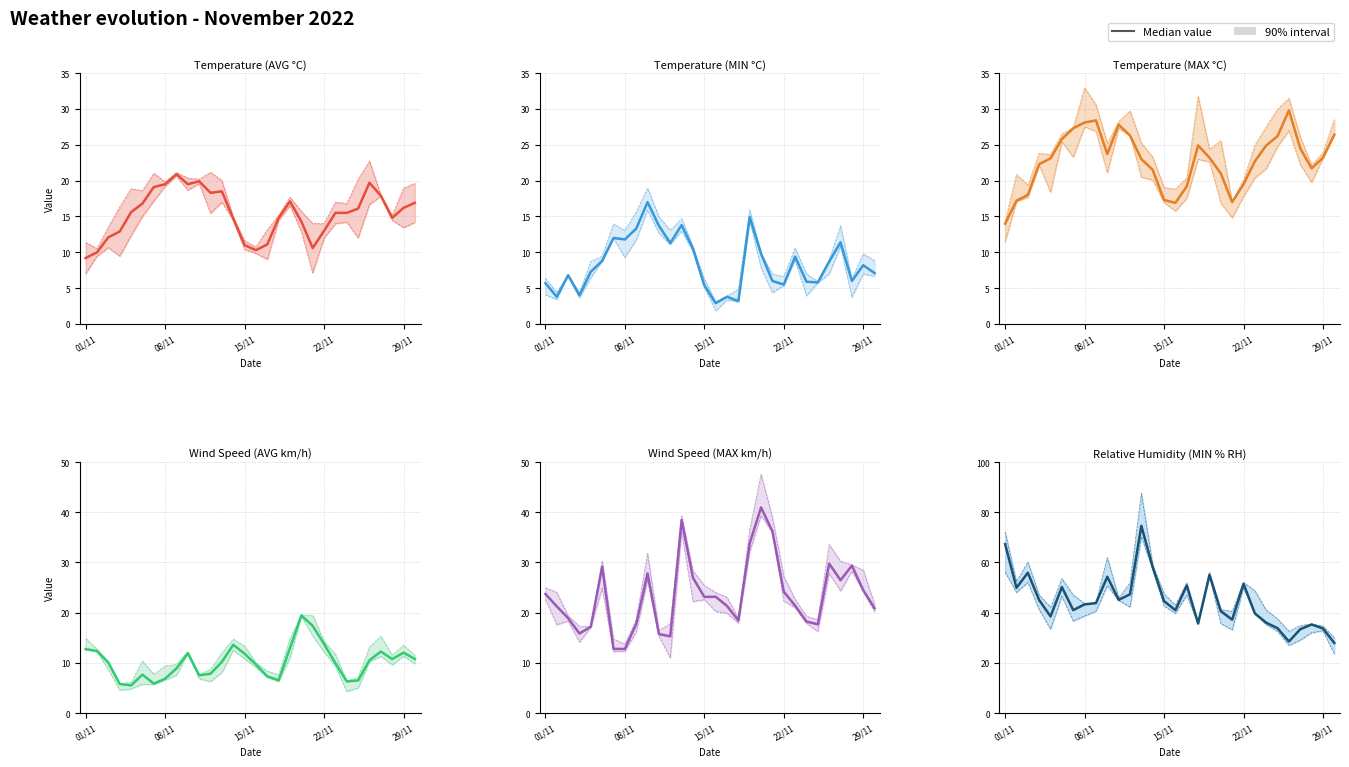

The value of Wind Speed (AVG km/h) at 28 is 16.8. True or false?

False